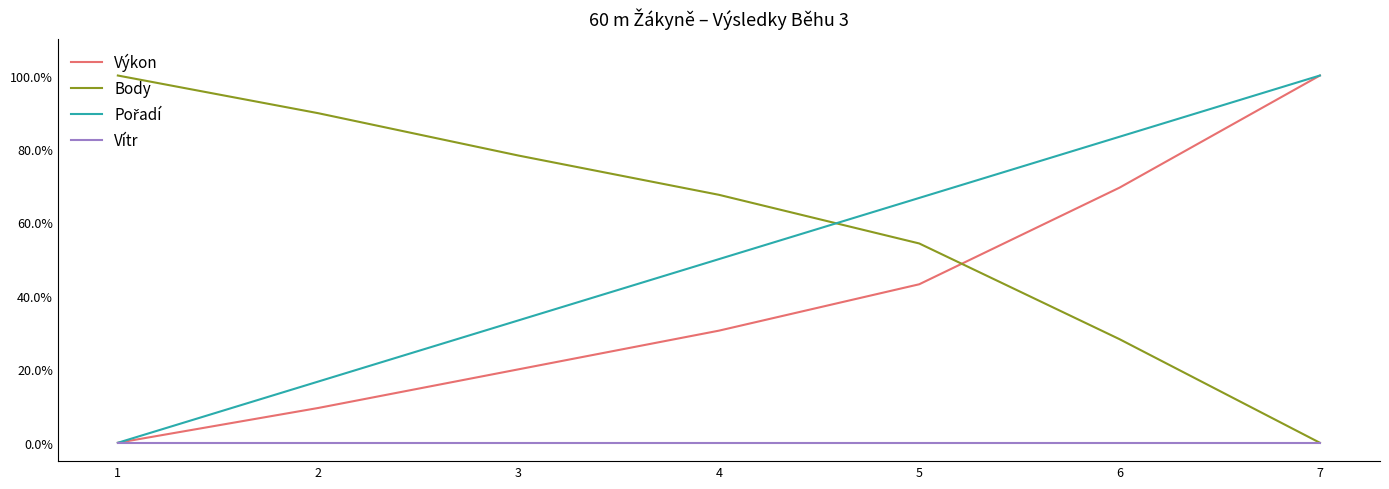

Which series has the largest total across all categories?

Body